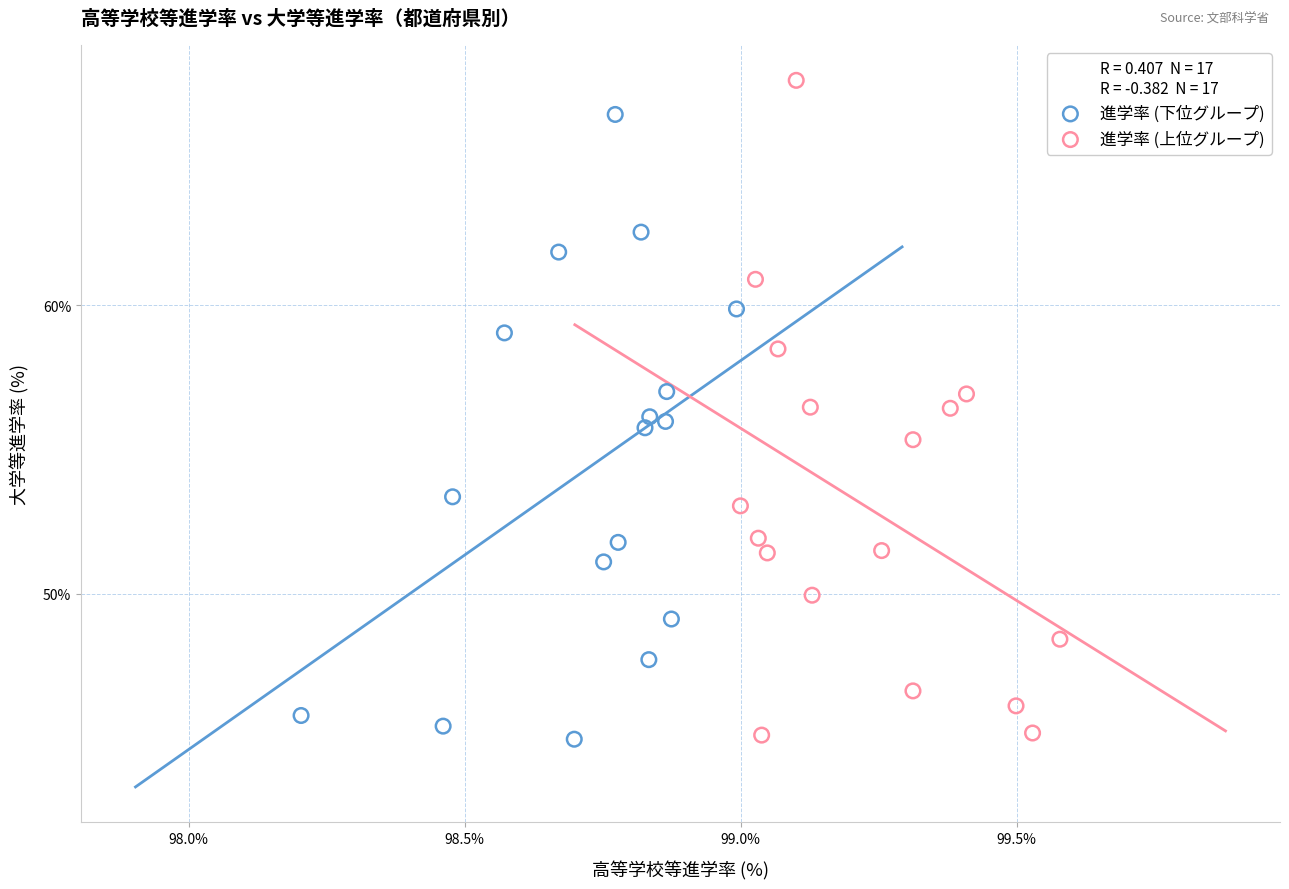

Which series reaches the maximum Y coordinate?

進学率 (上位グループ)